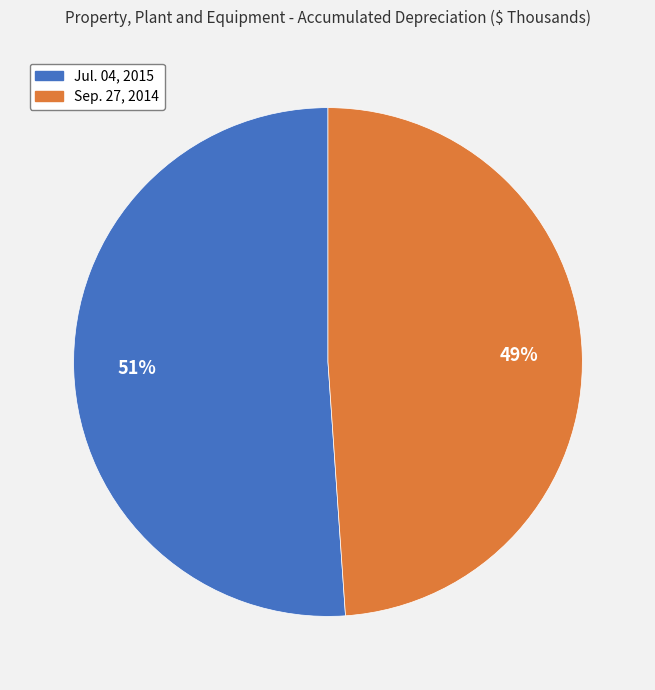

How many slices are in this pie chart?

2